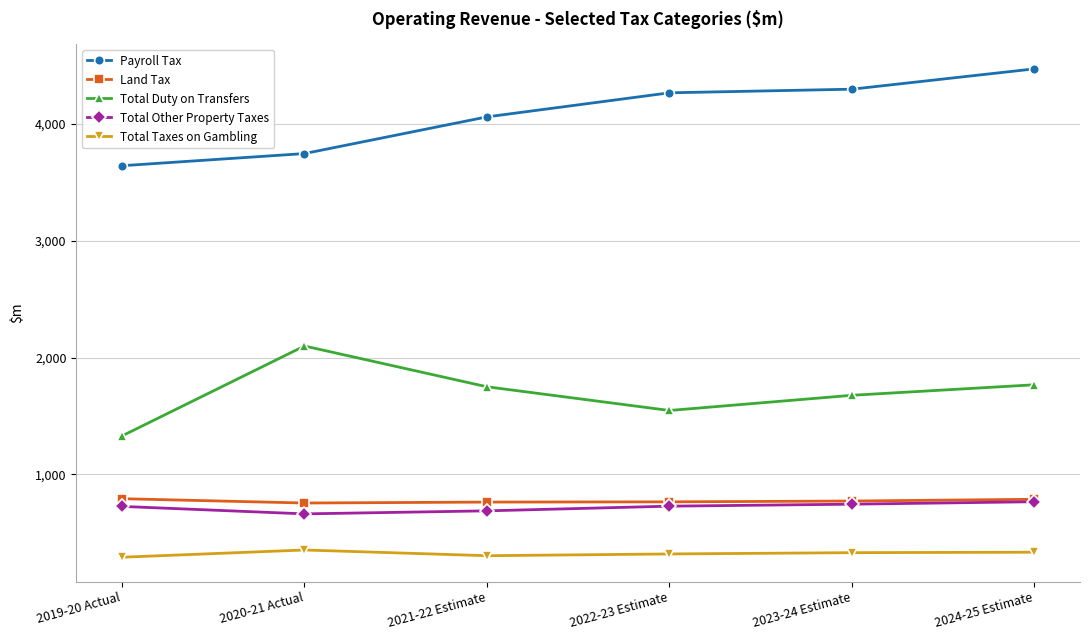

Is the value of Total Duty on Transfers at 2021-22 Estimate greater than the value of Total Taxes on Gambling at 2020-21 Actual?

Yes